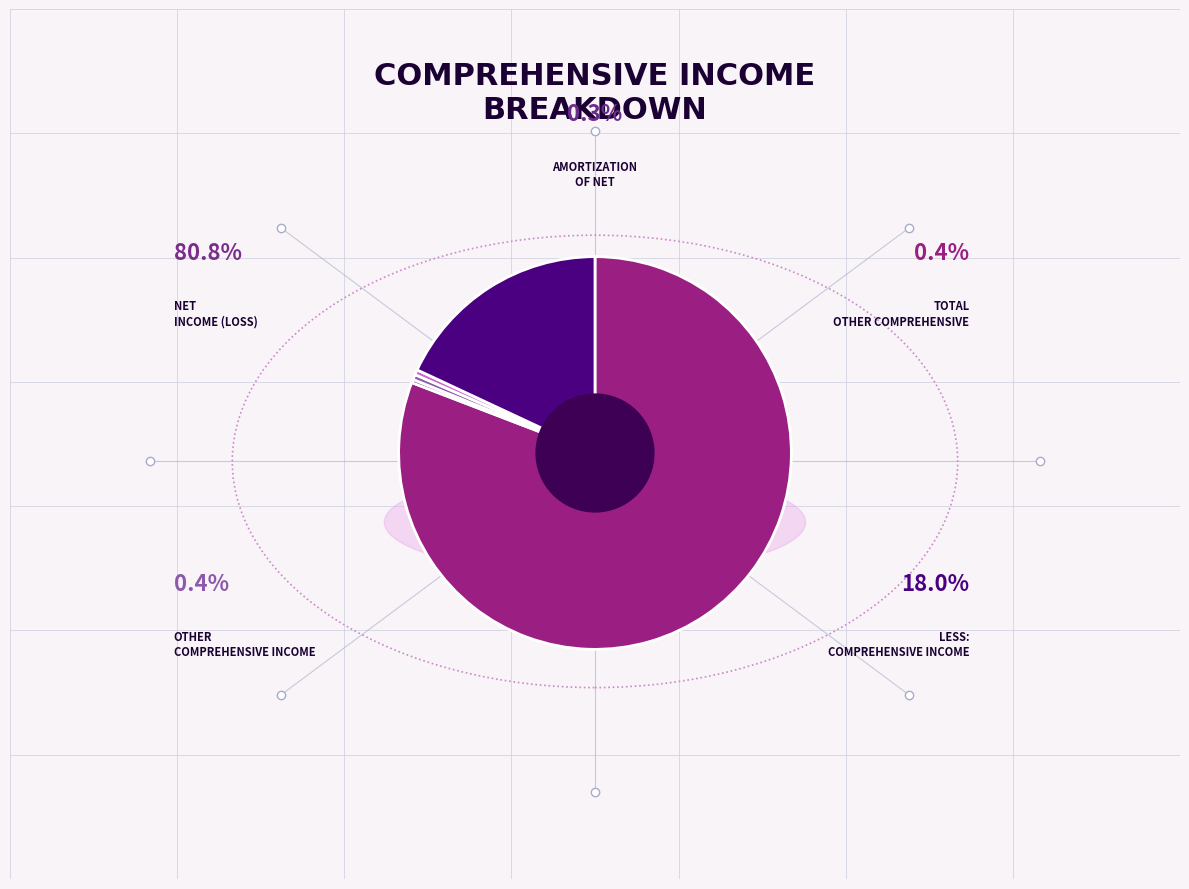

Is there a majority slice in this chart?

Yes